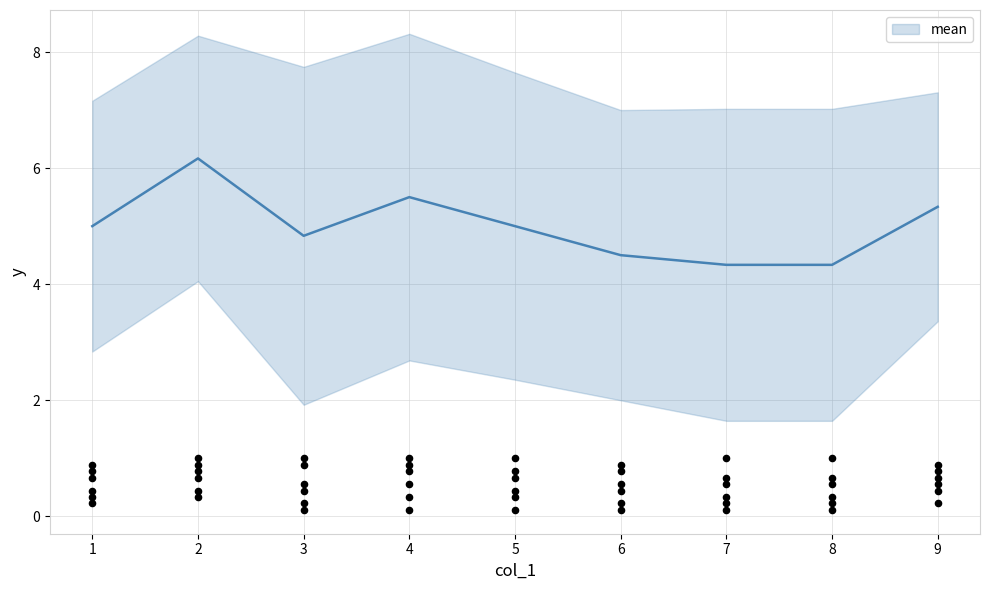

What is the maximum value for mean?

6.2